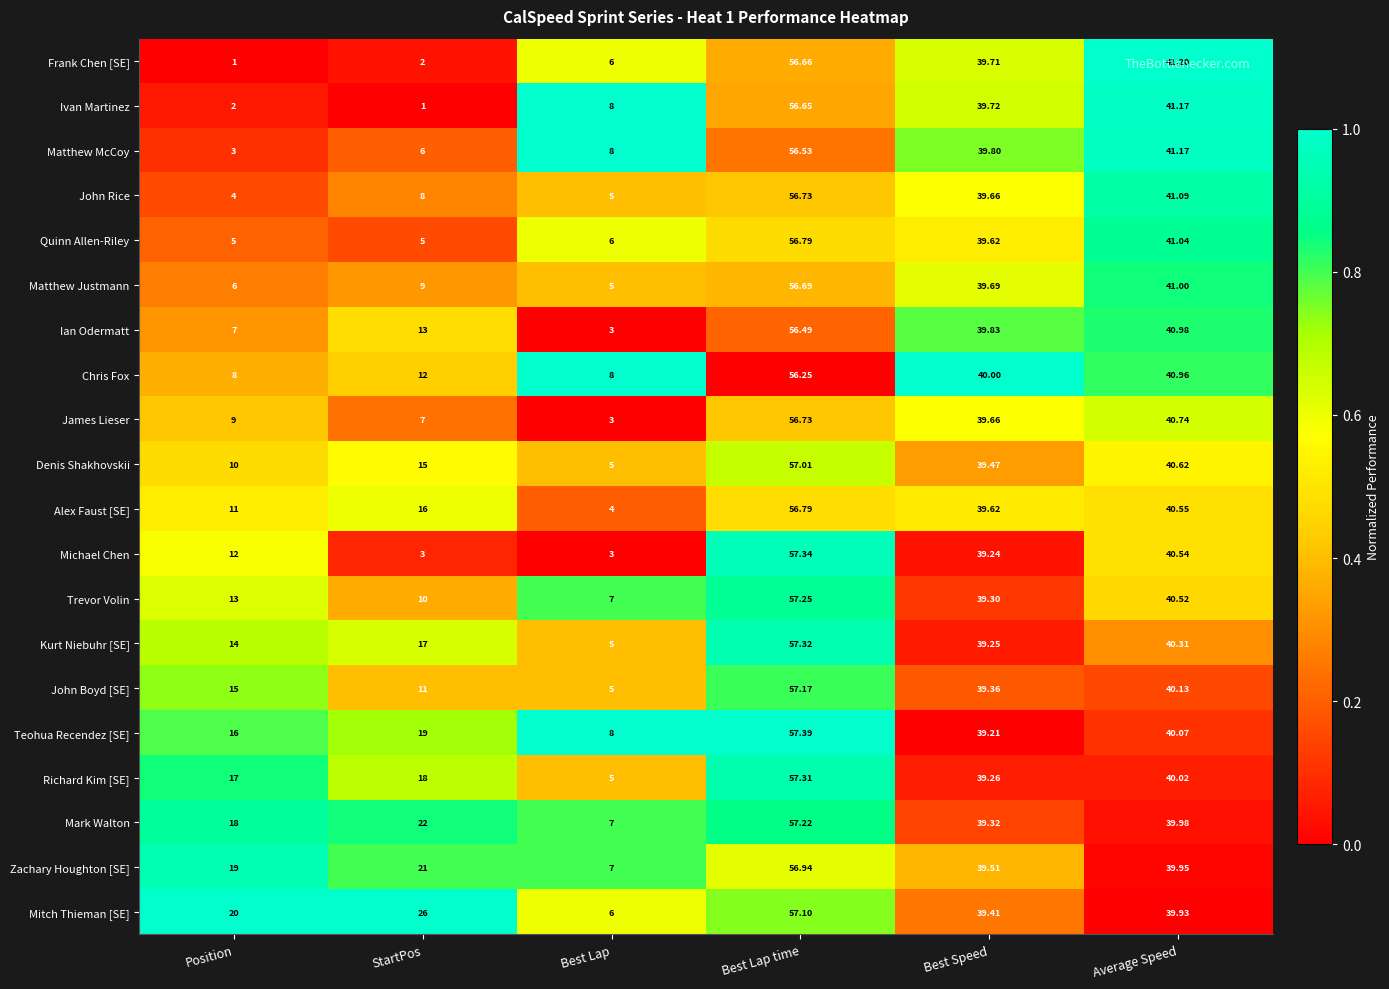

How many categories are shown in the chart?

6